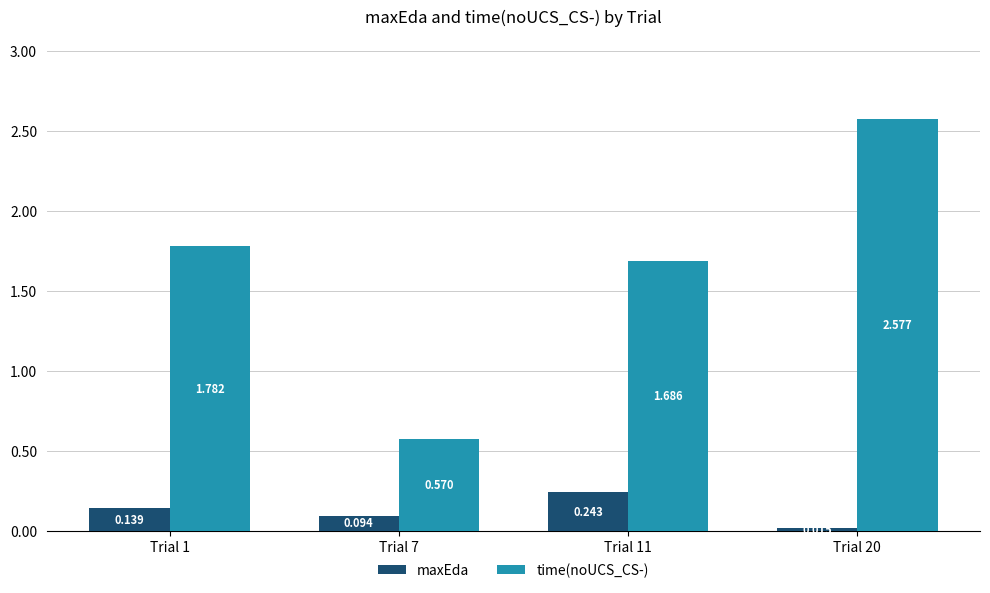

Which series has the widest spread of values?

time(noUCS_CS-)